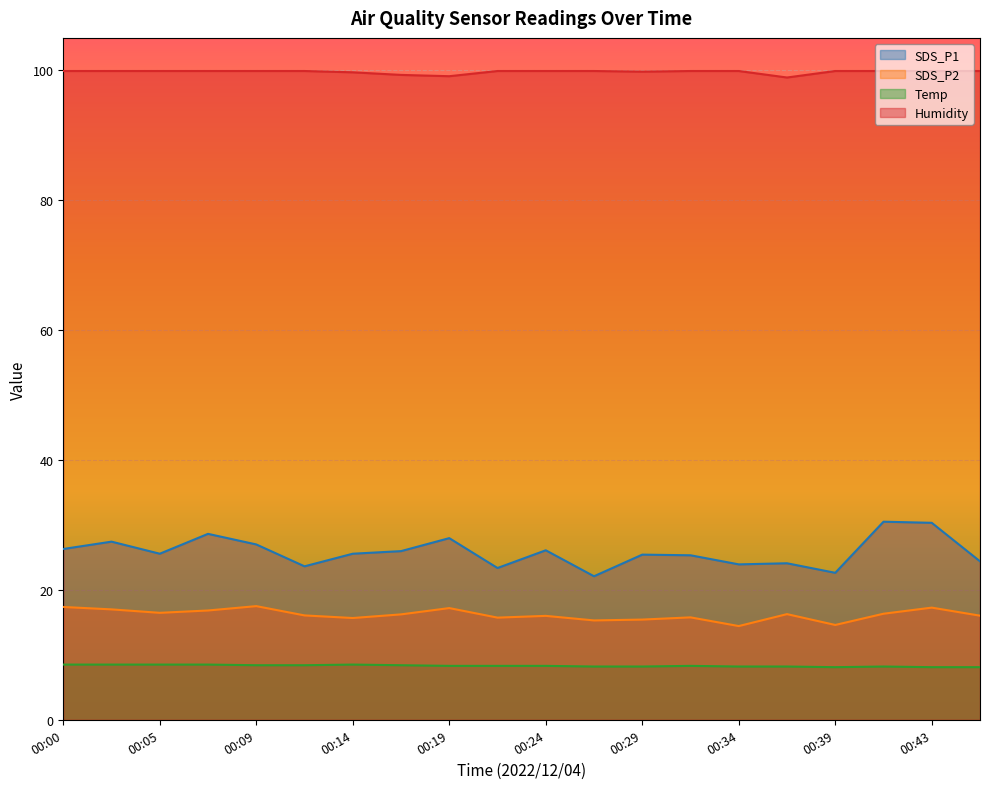

What are all the series names shown in the legend?

SDS_P1, SDS_P2, Temp, Humidity